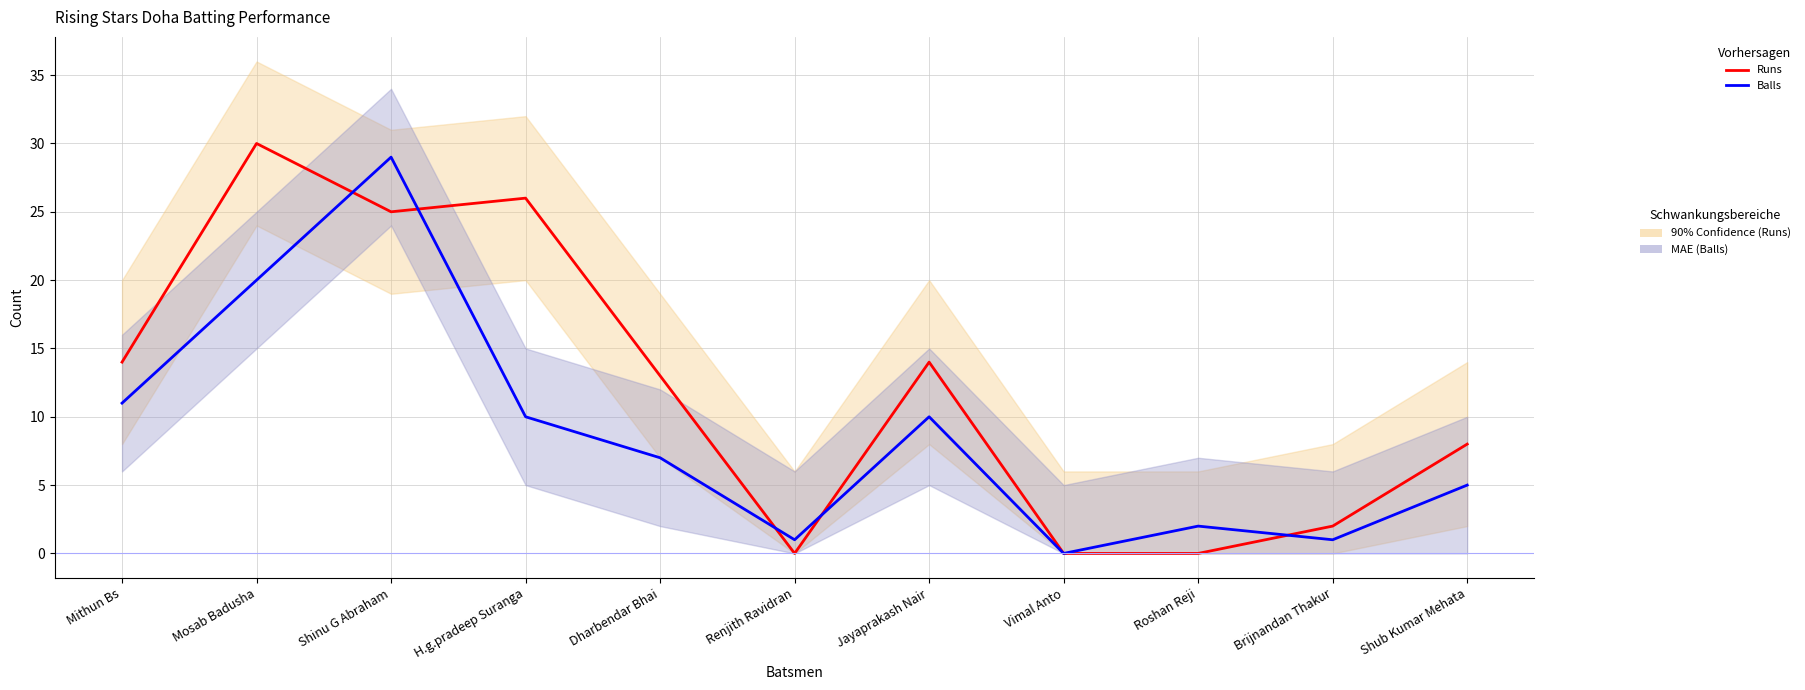

How many intersections are there between Balls and Runs?

5